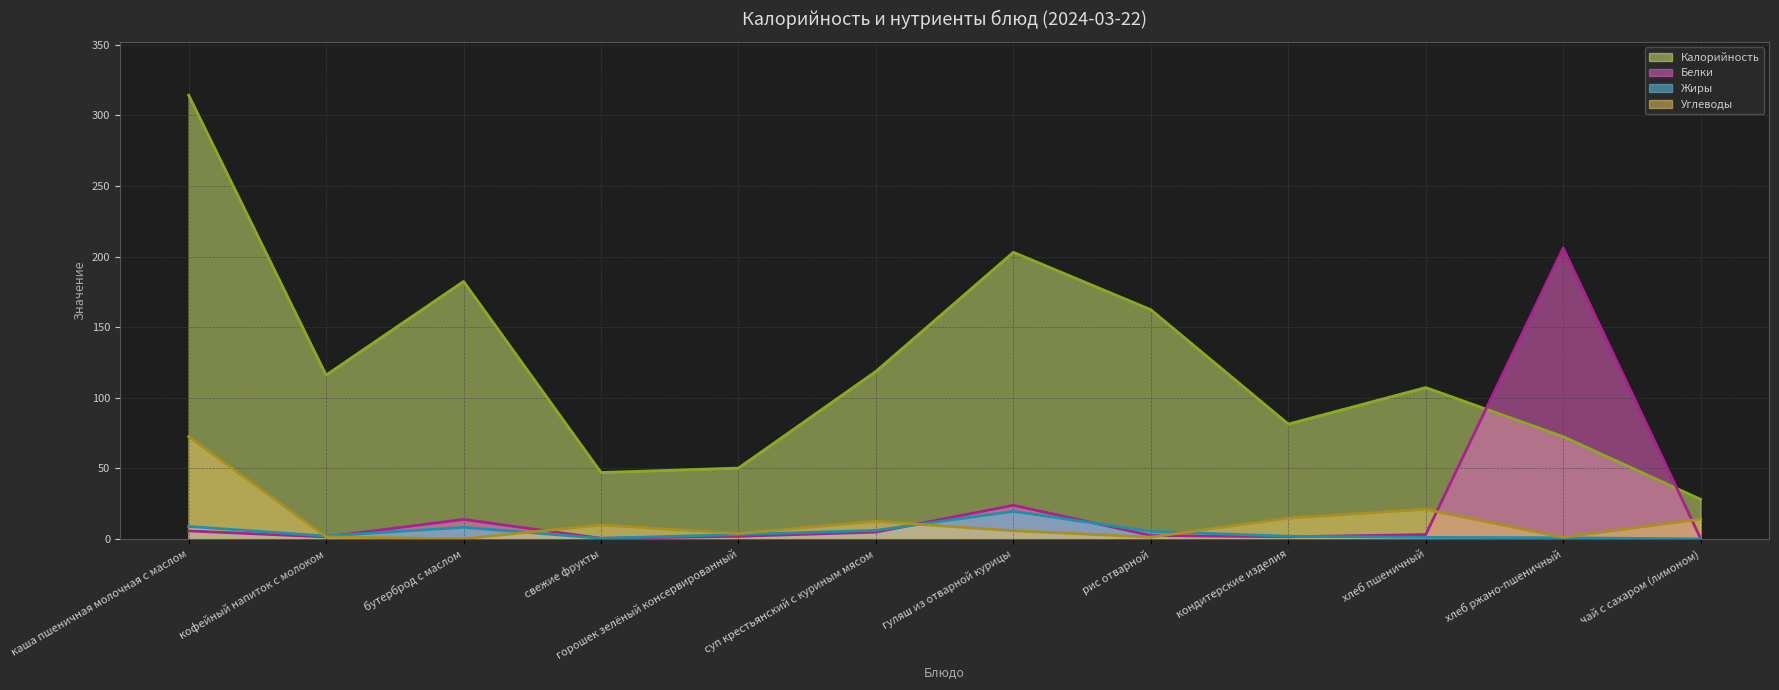

Is the value of Калорийность at хлеб ржано-пшеничный greater than the value of Белки at хлеб пшеничный?

Yes